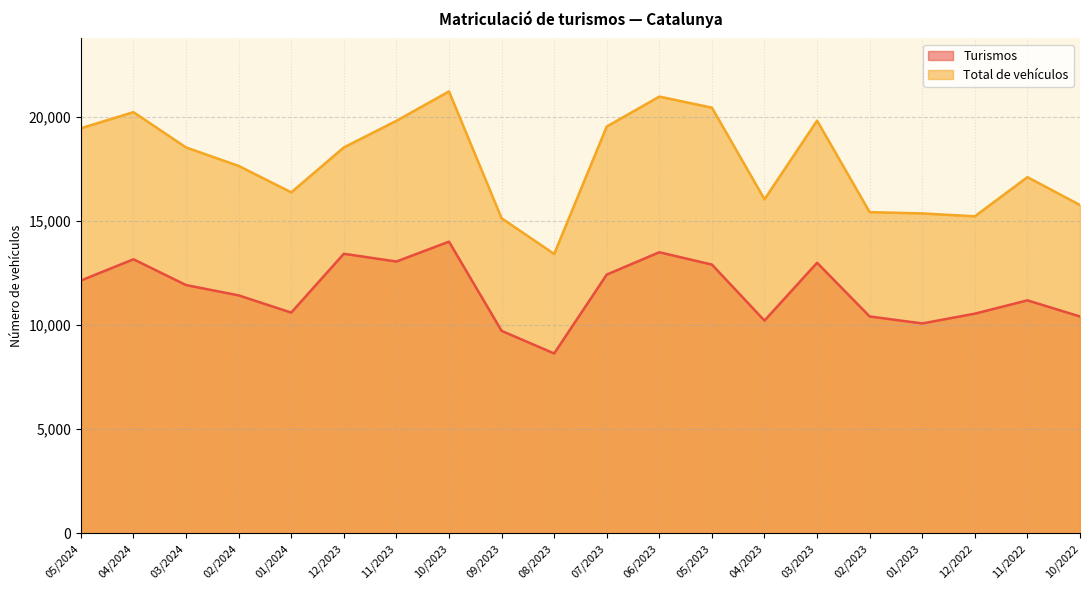

The value of Turismos at 03/2023 is 12988. True or false?

True